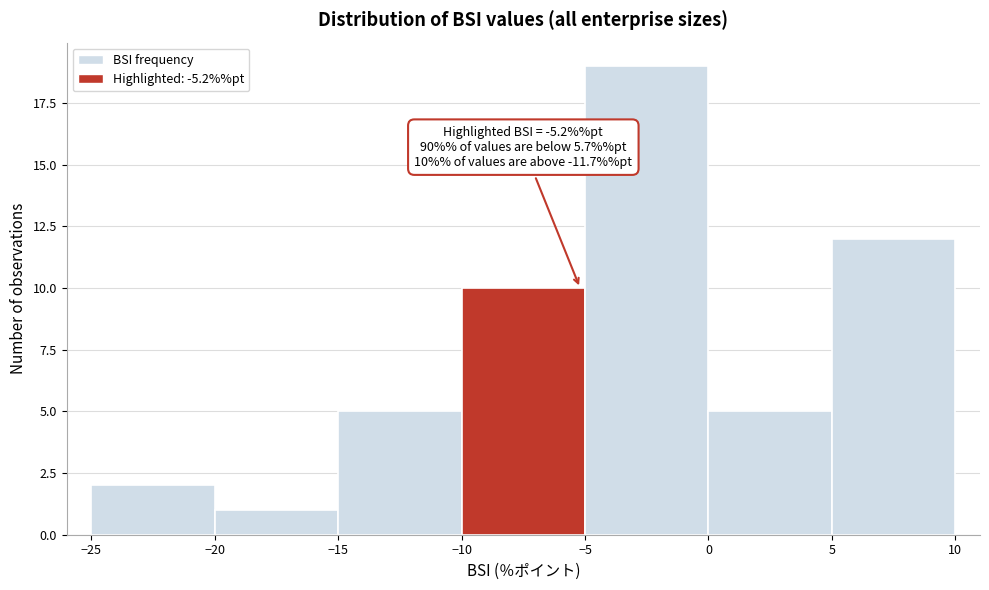

Which range on the x-axis has the tallest bar?

-5 to 0